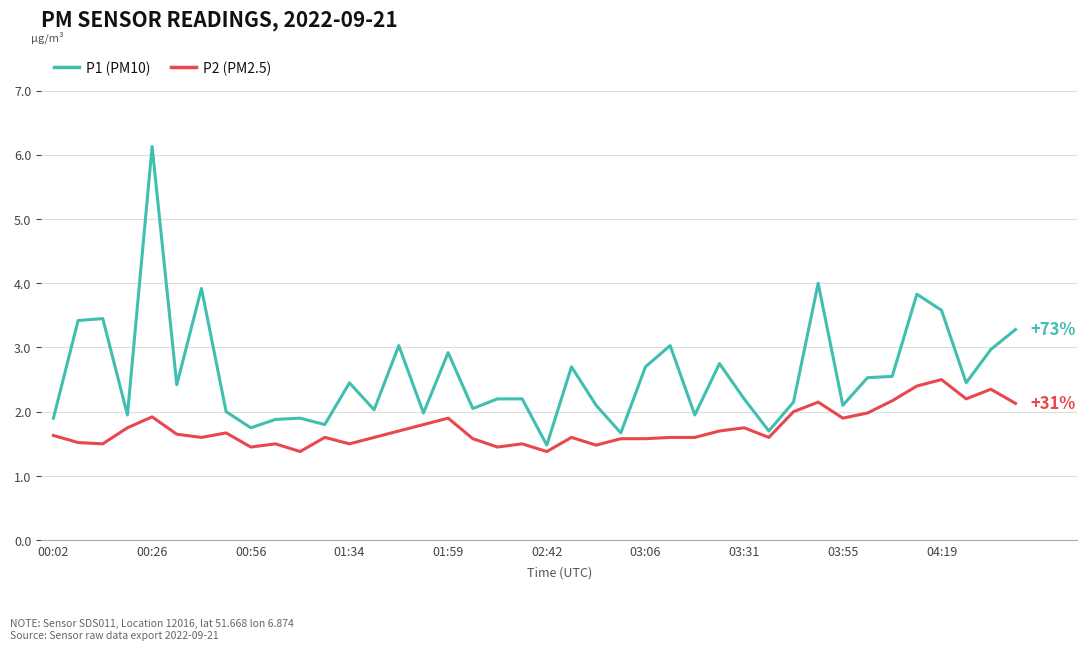

What is the greatest value displayed?

6.1